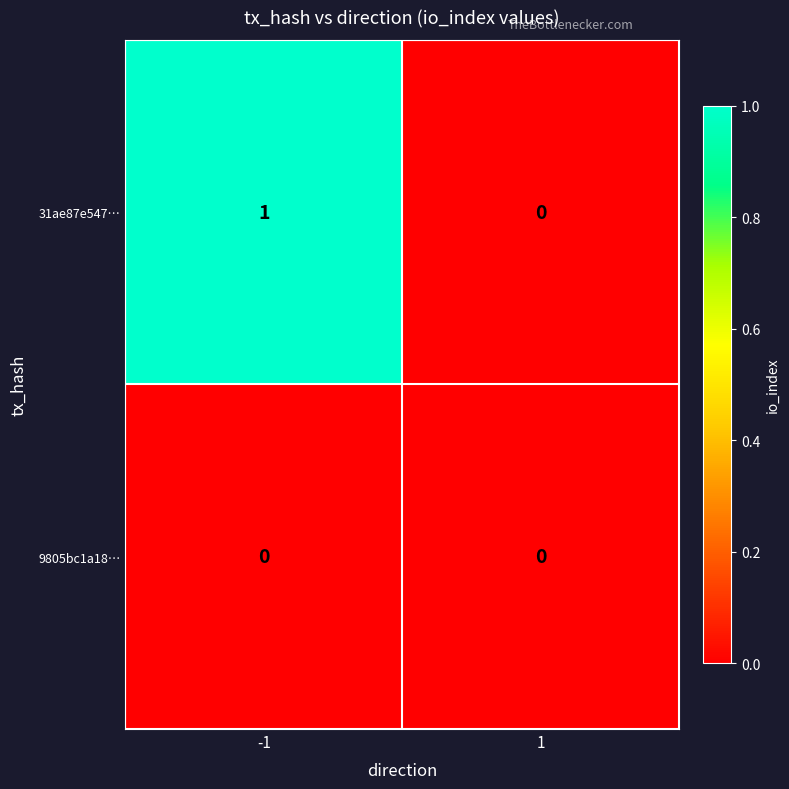

Between -1 and 1, which series saw the biggest shift?

31ae87e547…